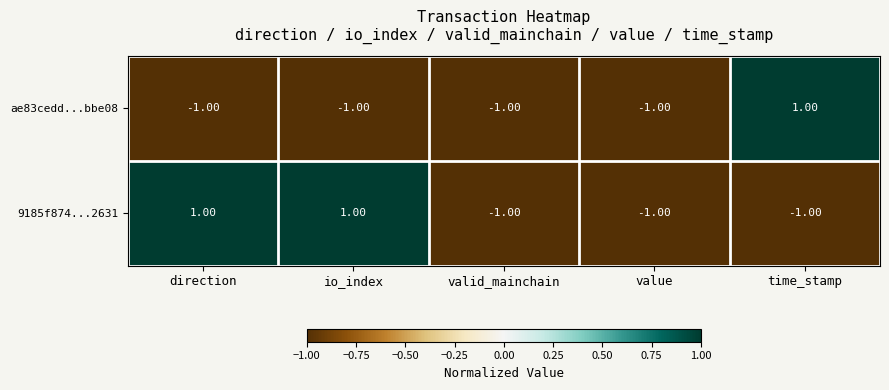

What is the spread (max minus min) of values at direction?

2